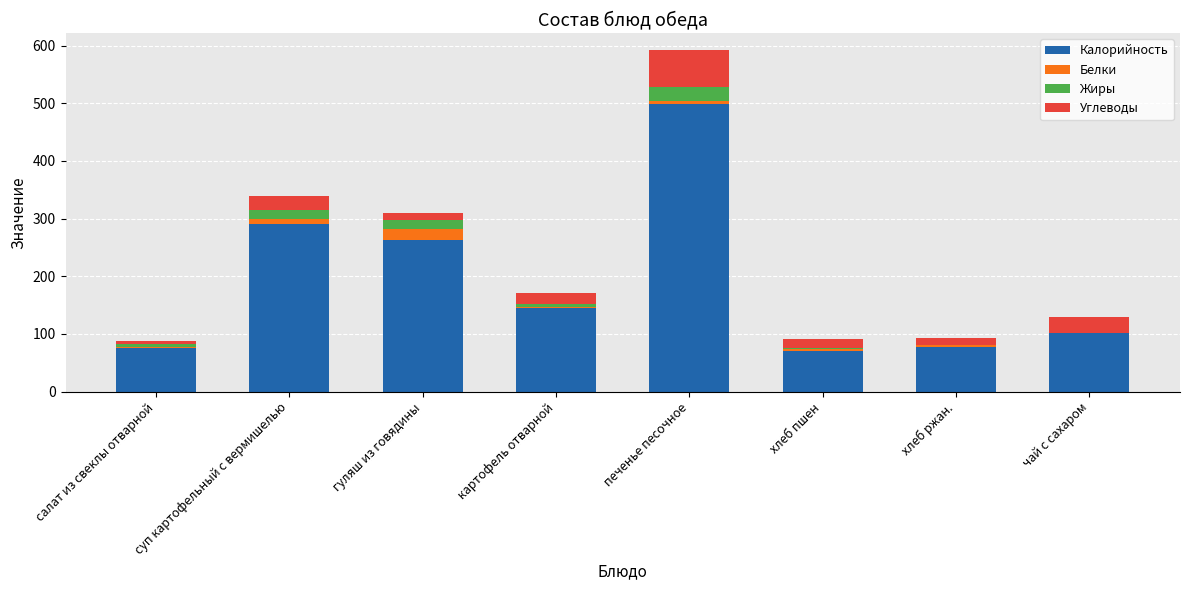

What is the highest value of the Калорийность series?

498.0